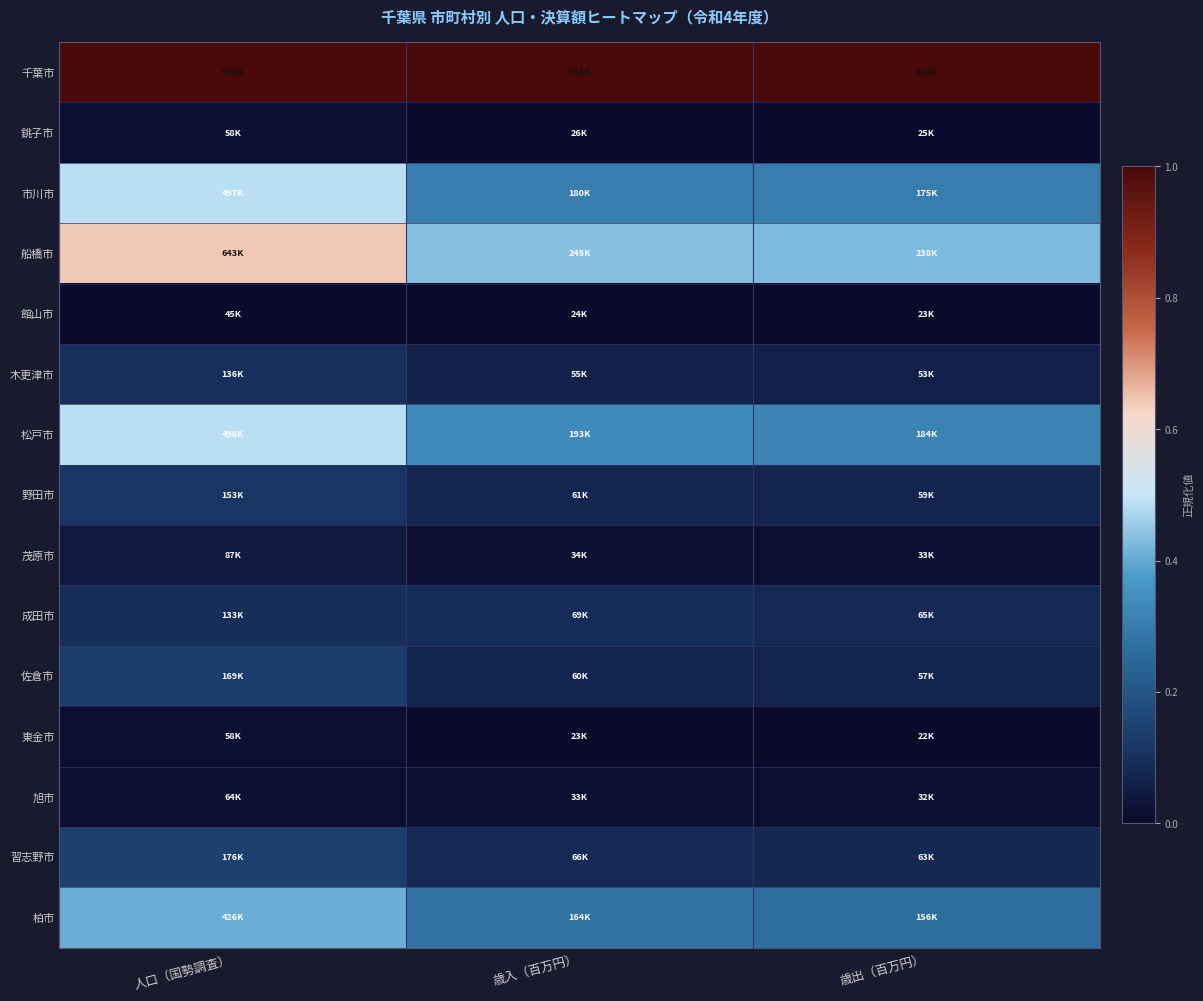

What is the spread (max minus min) of values at 人口（国勢調査）?

1.0